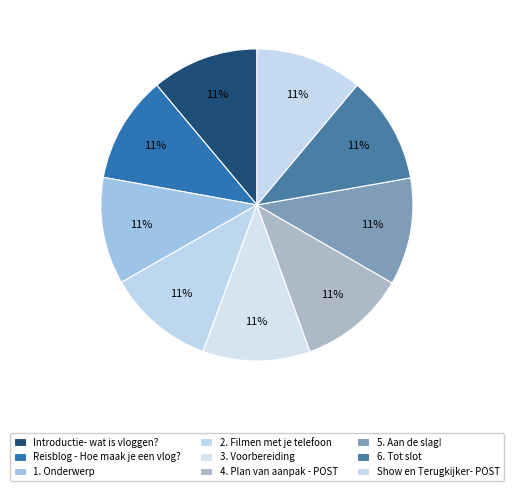

How many slices are in this pie chart?

9